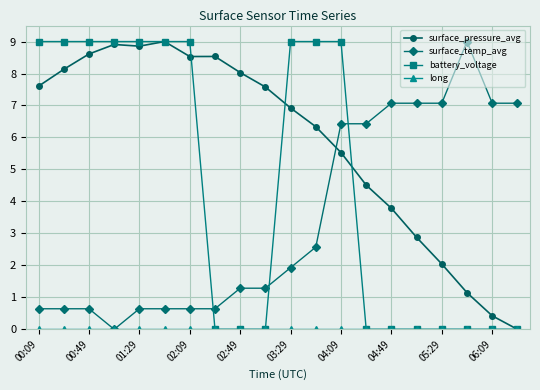

What is the highest value of the surface_temp_avg series?

9.0